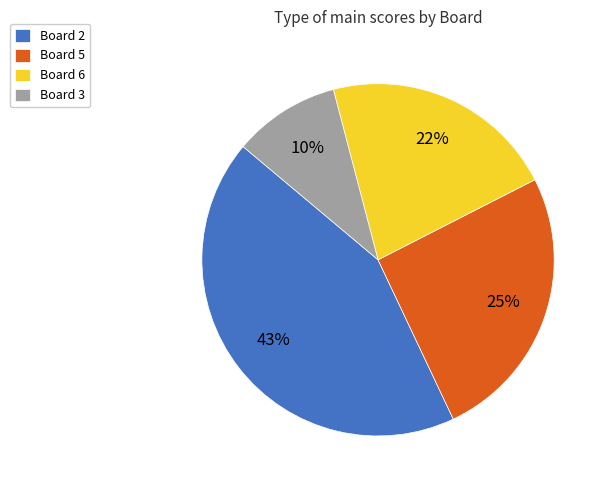

Combined, do Board 6 and Board 3 account for over 50%?

No